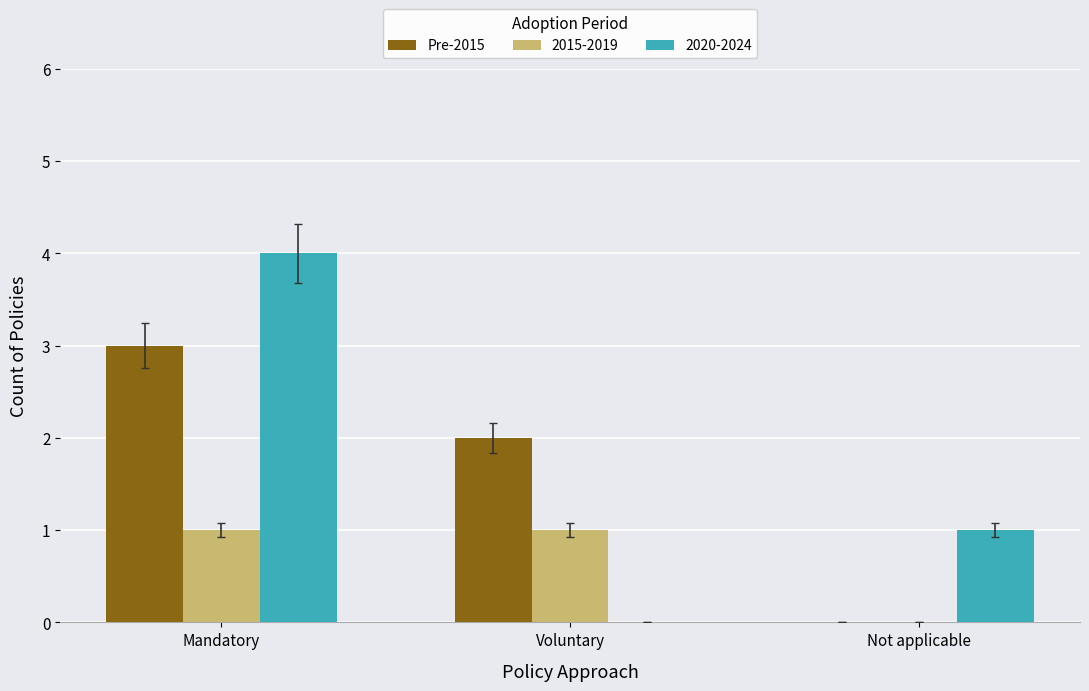

Count the number of data series in this chart.

3